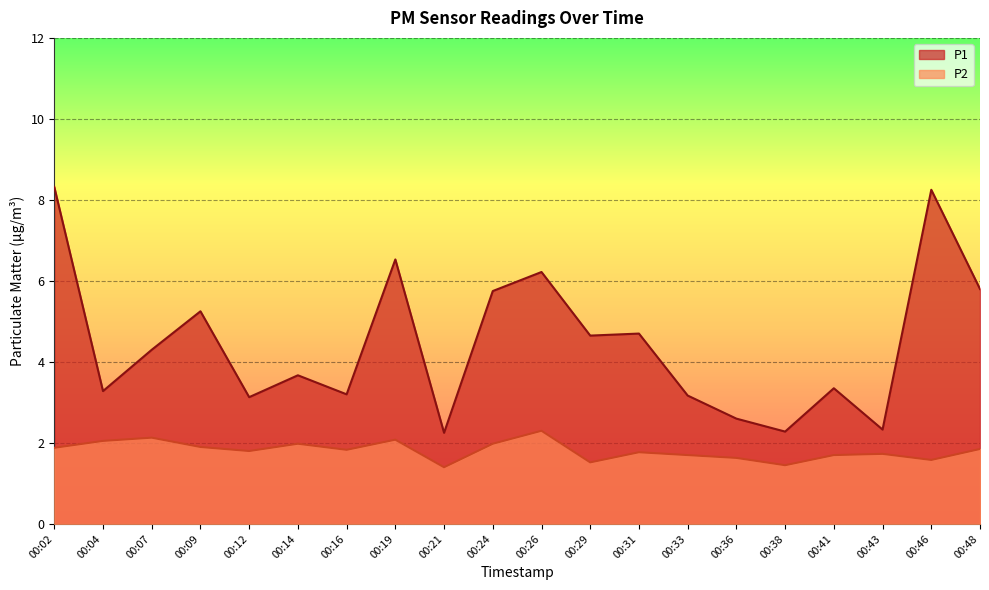

Which has a higher value, 00:21 or 00:43?

00:43